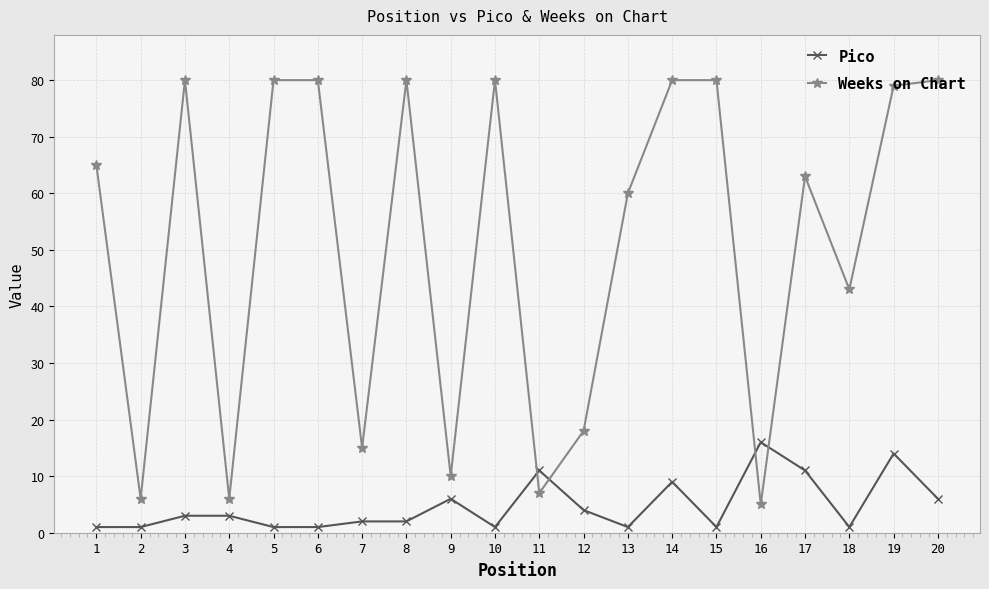

Where is the first local maximum for Weeks on Chart?

3